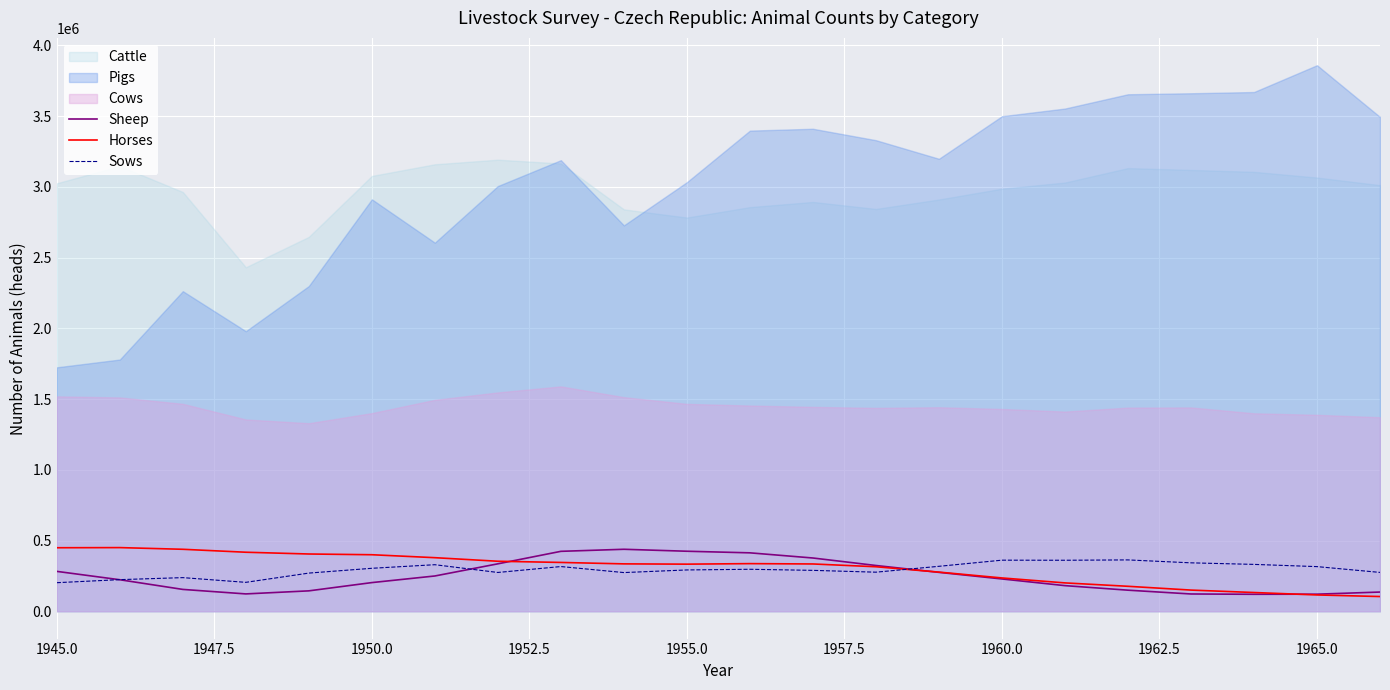

The value of Sows at 1965.0 is 315628. True or false?

True